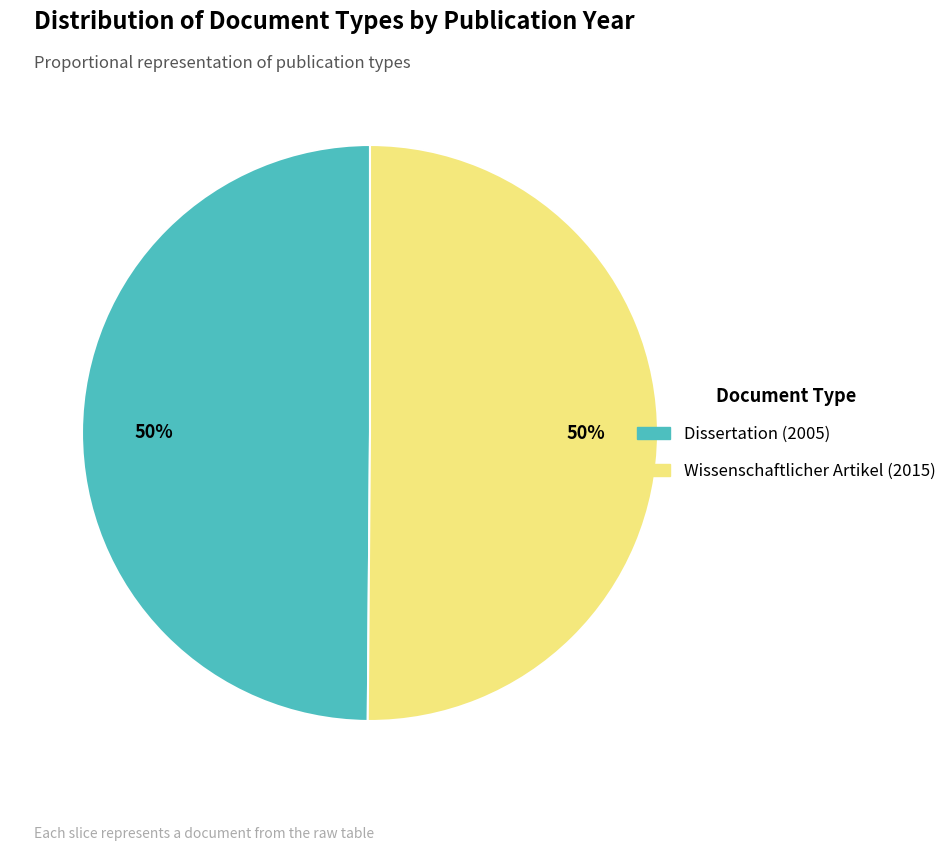

Count the number of slices in the pie.

2